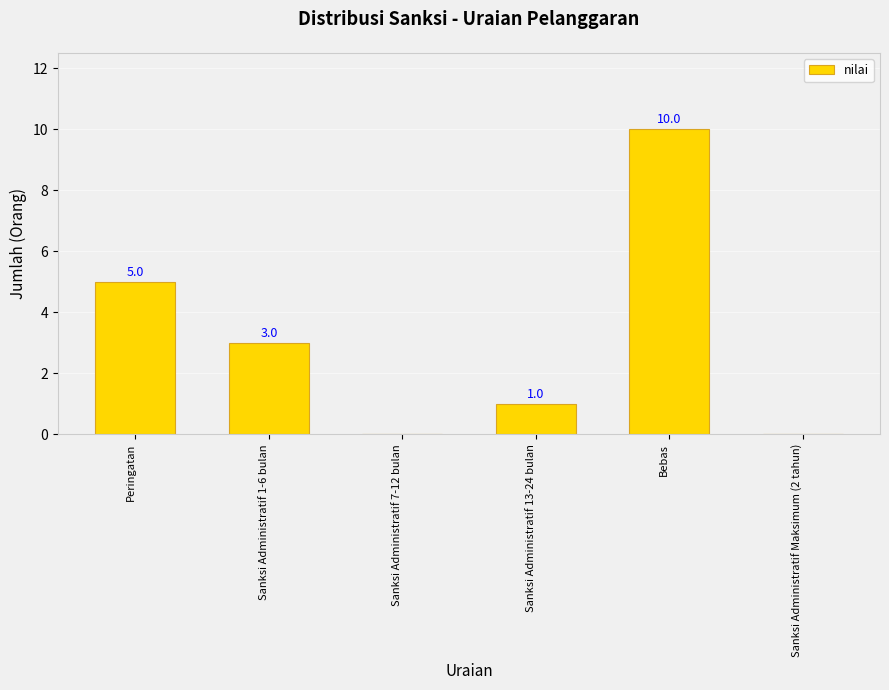

What is the sum of all values?

19